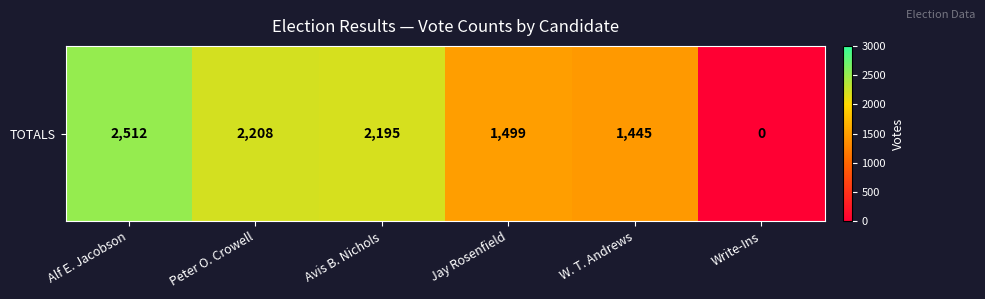

At which category does the chart reach its minimum across all series?

Write-Ins